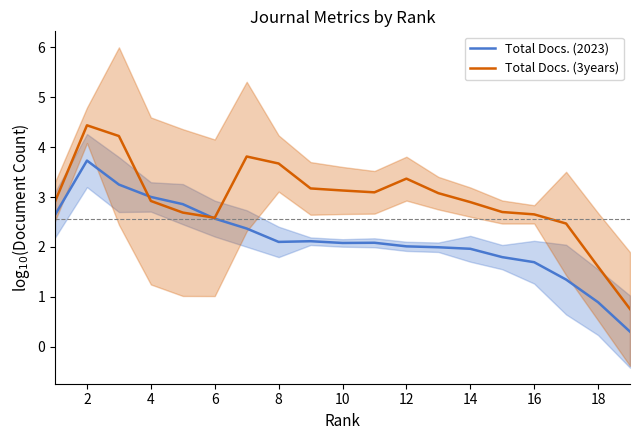

Count the number of data series in this chart.

2